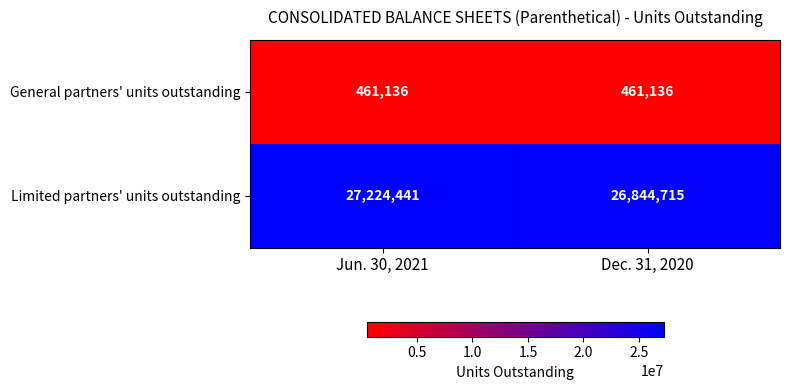

What is the maximum value for General partners' units outstanding?

461136